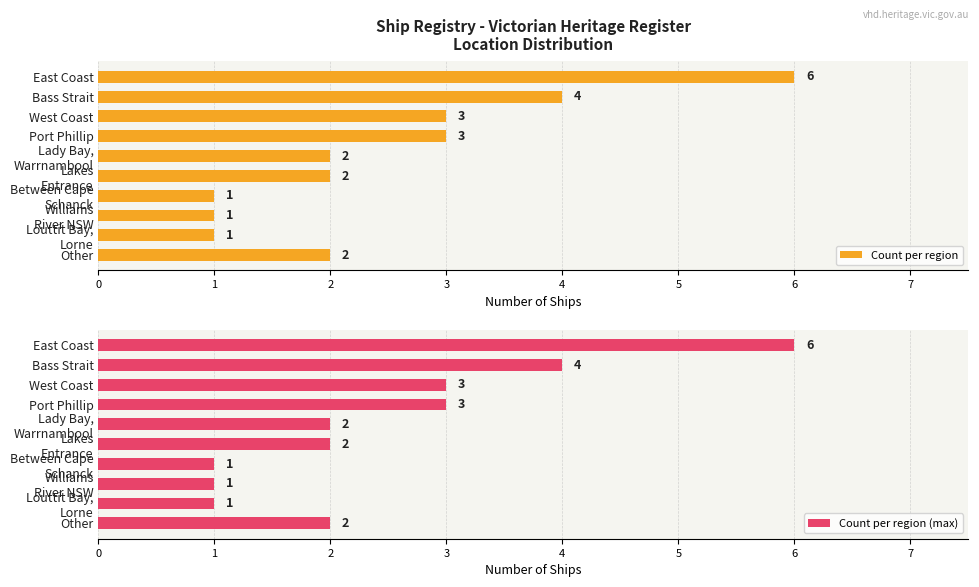

What is the sum of all Count per region values?

25